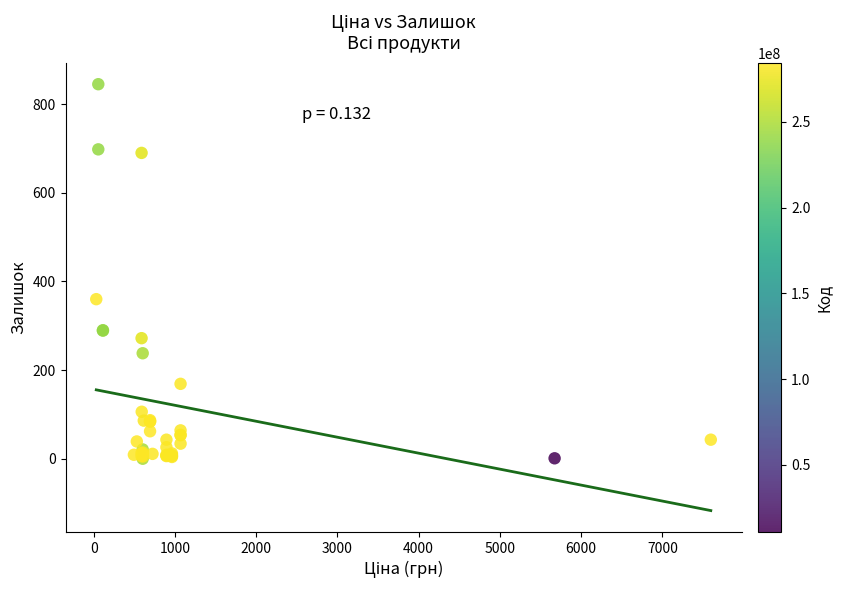

What Y value in the scatter plot is closest to 422?

360